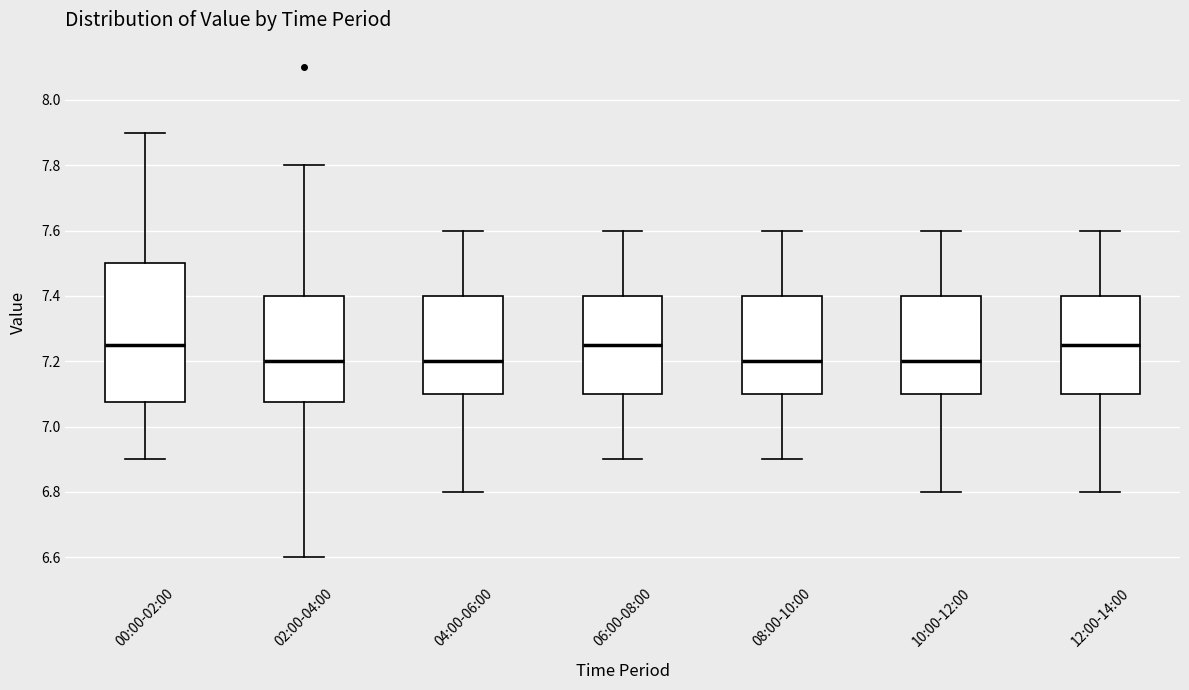

Reading left to right, transcribe this box plot: for each box, give where its median line is, the range the box spans, and where its two whiskers end, as read against the y-axis. The values are not printed on the chart, so give them approximately, as read against the axis.

00:00-02:00: median 7.26, box 7.08 to 7.50, whiskers 6.90 to 7.90
02:00-04:00: median 7.20, box 7.08 to 7.40, whiskers 6.60 to 7.80
04:00-06:00: median 7.20, box 7.10 to 7.40, whiskers 6.80 to 7.60
06:00-08:00: median 7.26, box 7.10 to 7.40, whiskers 6.90 to 7.60
08:00-10:00: median 7.20, box 7.10 to 7.40, whiskers 6.90 to 7.60
10:00-12:00: median 7.20, box 7.10 to 7.40, whiskers 6.80 to 7.60
12:00-14:00: median 7.26, box 7.10 to 7.40, whiskers 6.80 to 7.60